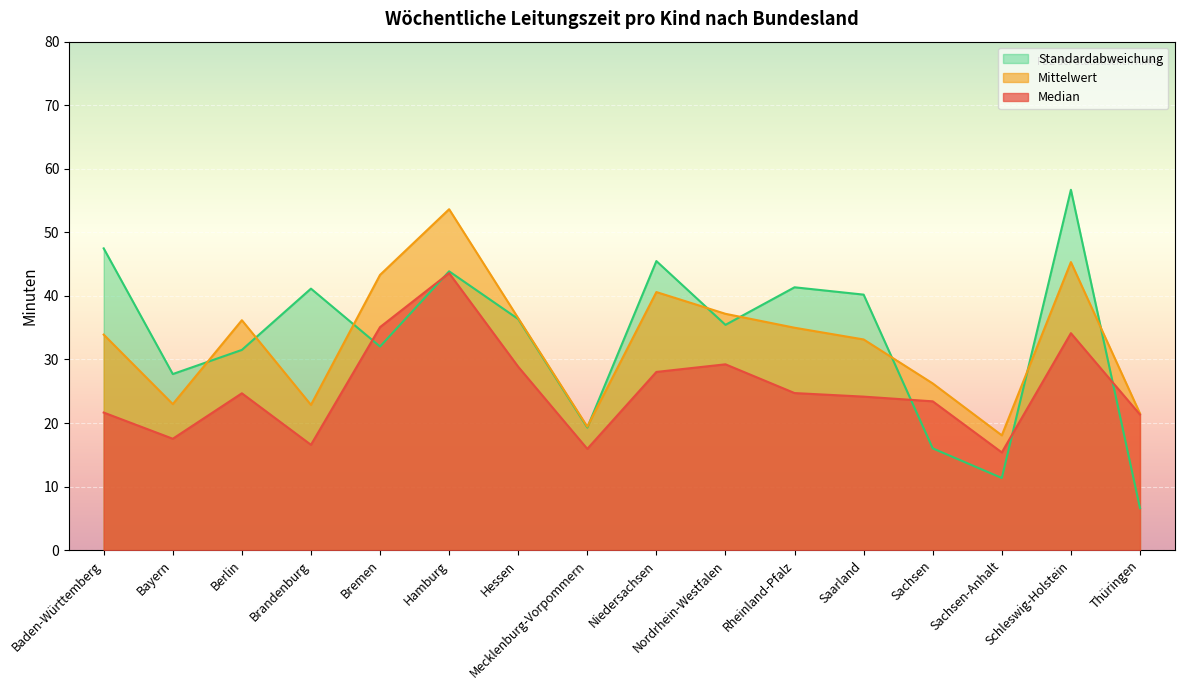

Between which two adjacent categories do Standardabweichung and Median first intersect?

Brandenburg and Bremen